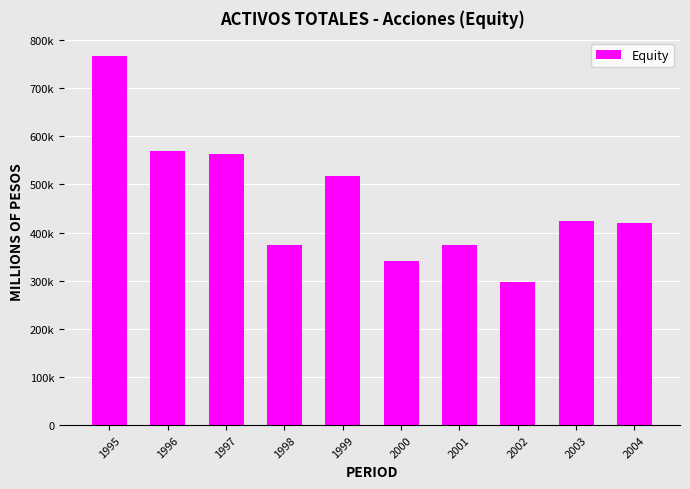

Are the bars horizontal?

No